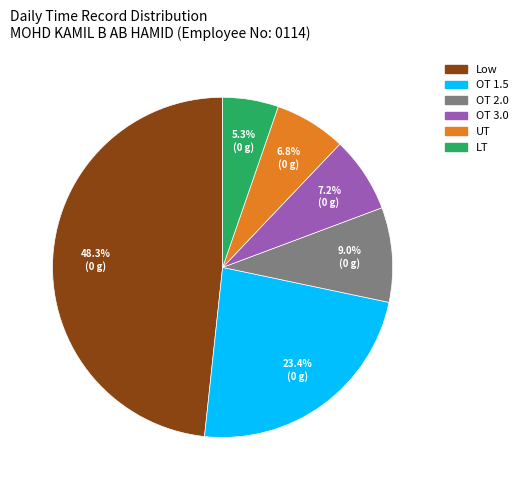

What is the ratio of the value at Low to the value at UT?

7.1